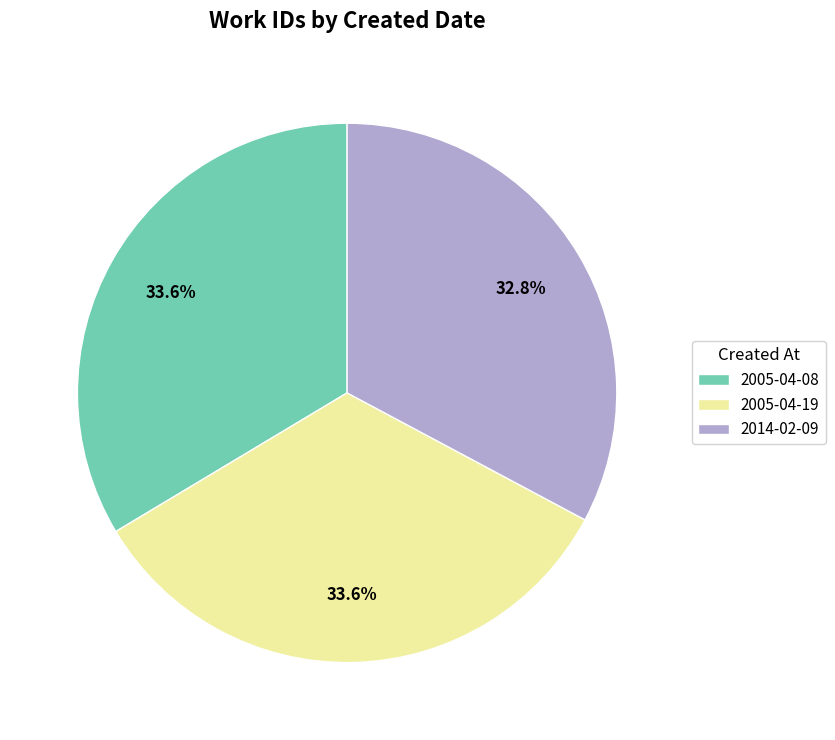

Is it true that 2014-02-09 is 33% of the pie?

True